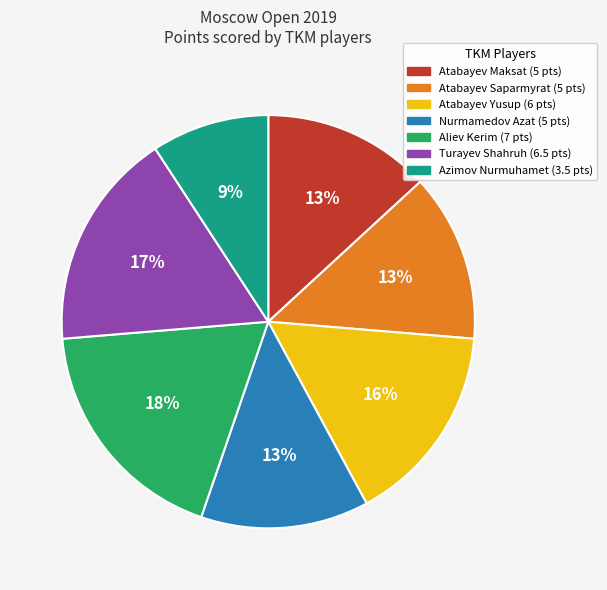

How many slices are in this pie chart?

7